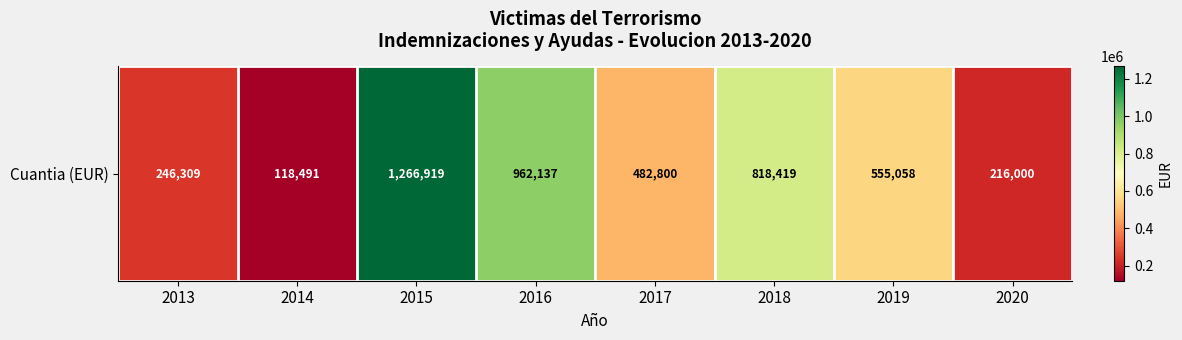

List the labels in order of value, largest first.

2015, 2016, 2018, 2019, 2017, 2013, 2020, 2014